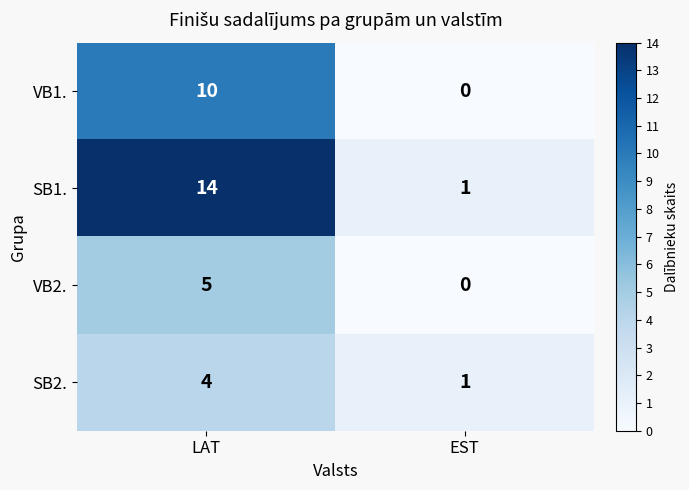

Reading right to left, transcribe all the data shown in this chart.

VB1.: EST=0	LAT=10
SB1.: EST=1	LAT=14
VB2.: EST=0	LAT=5
SB2.: EST=1	LAT=4